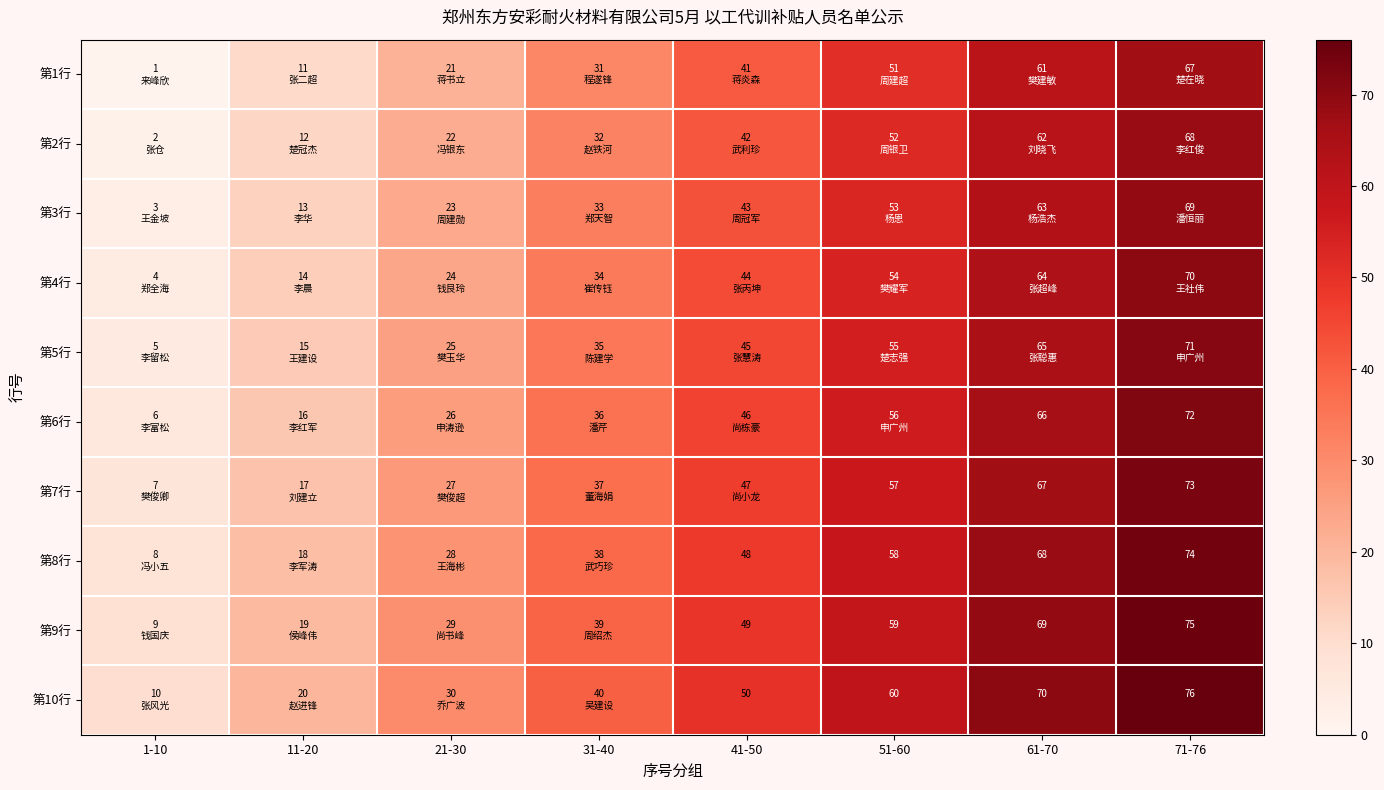

What is the total value across all series at 51-60?

555